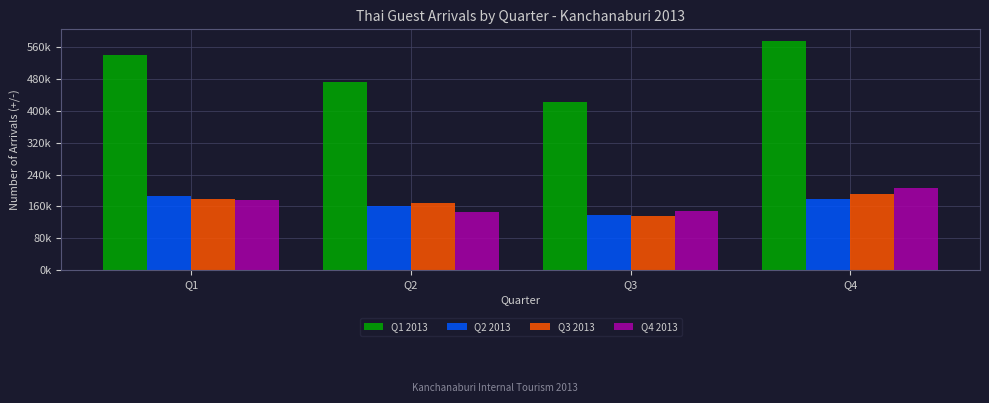

What is the sum of all Q4 2013 values?

677006